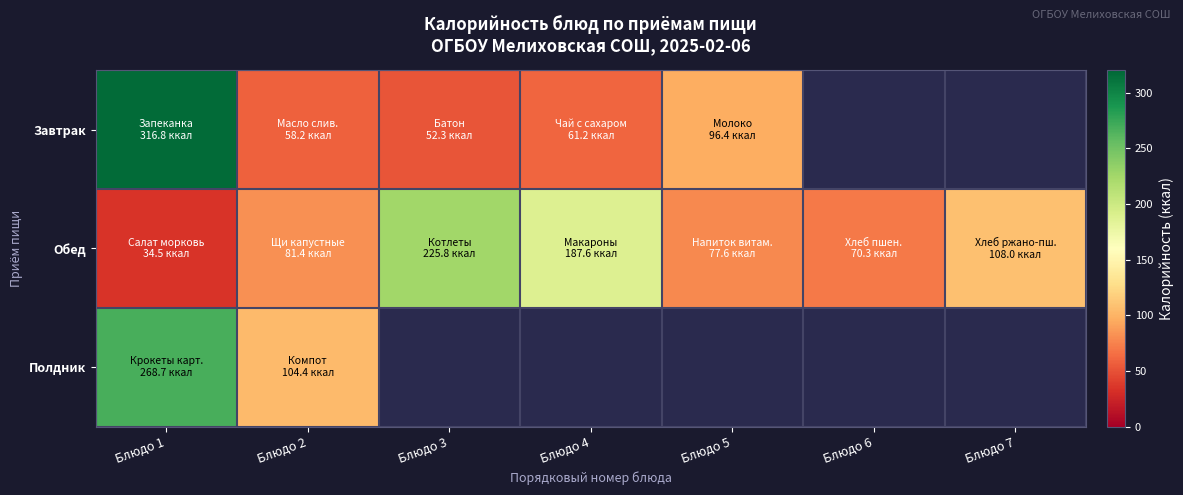

At Блюдо 5, list the series in order from smallest to largest.

Полдник, Обед, Завтрак